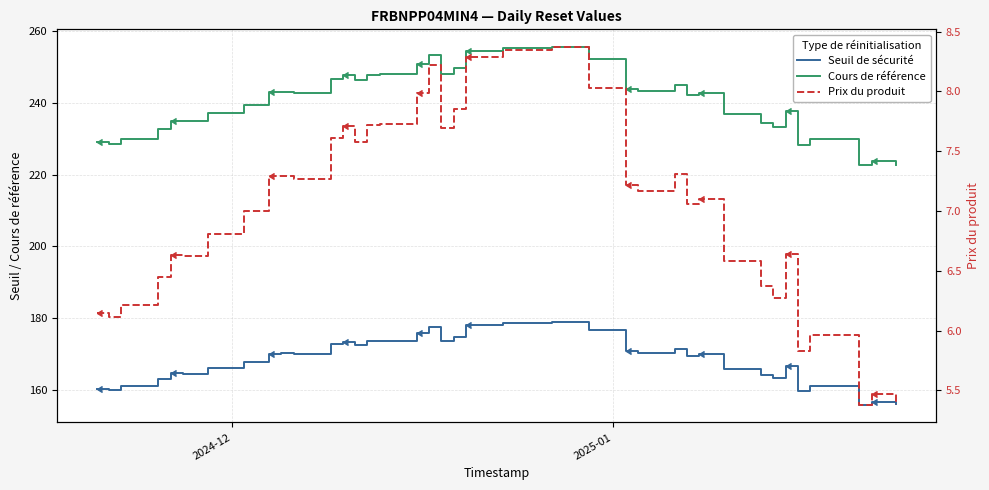

In Seuil de sécurité, how many points are lower than both neighbors (excluding endpoints)?

10